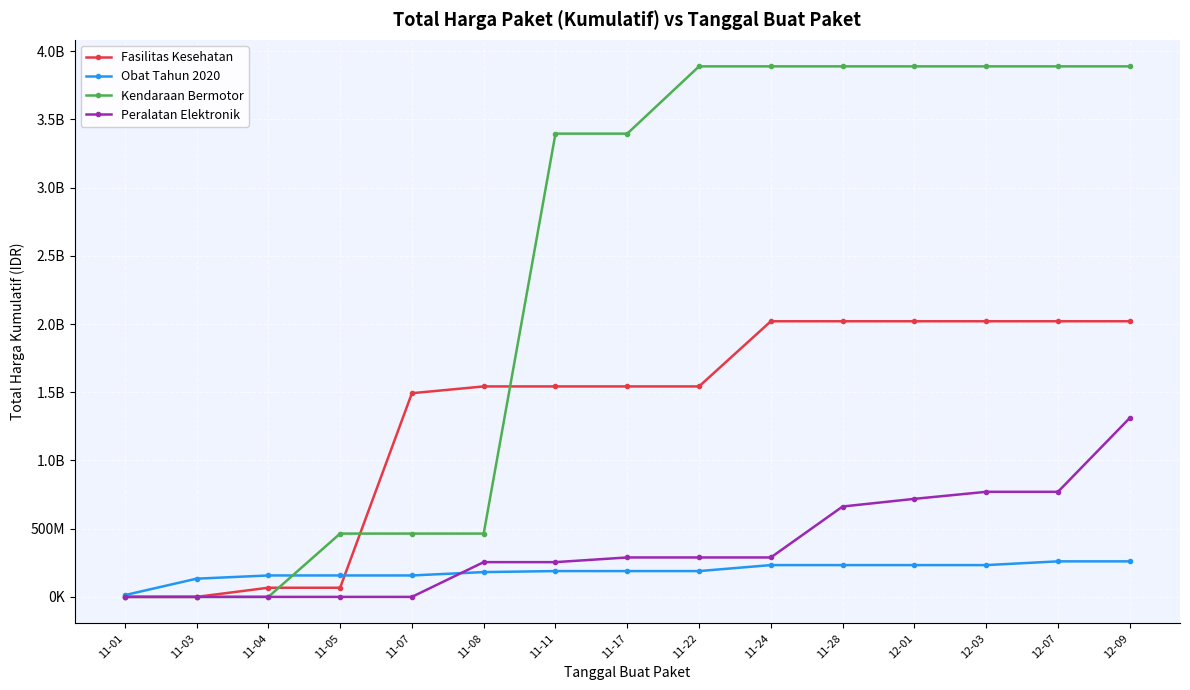

What is the maximum value shown in the chart?

3888564100